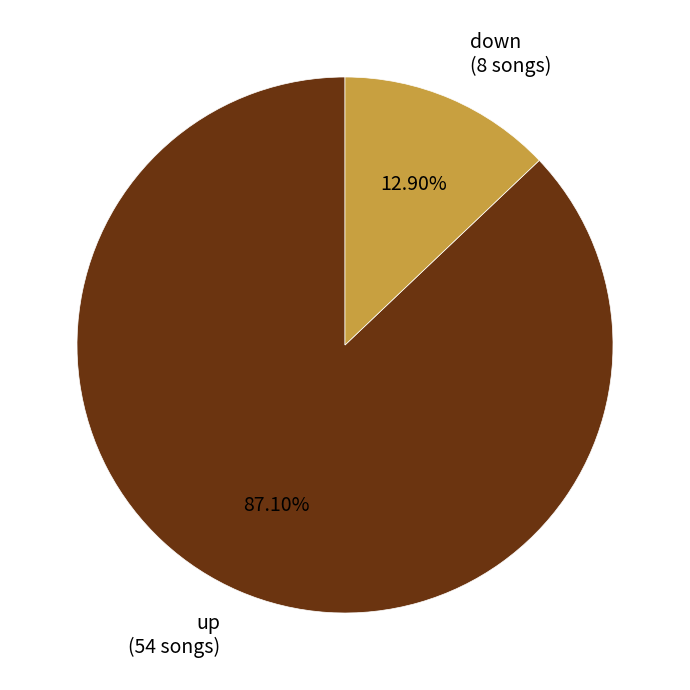

How much of the chart is everything except up?

12.9%